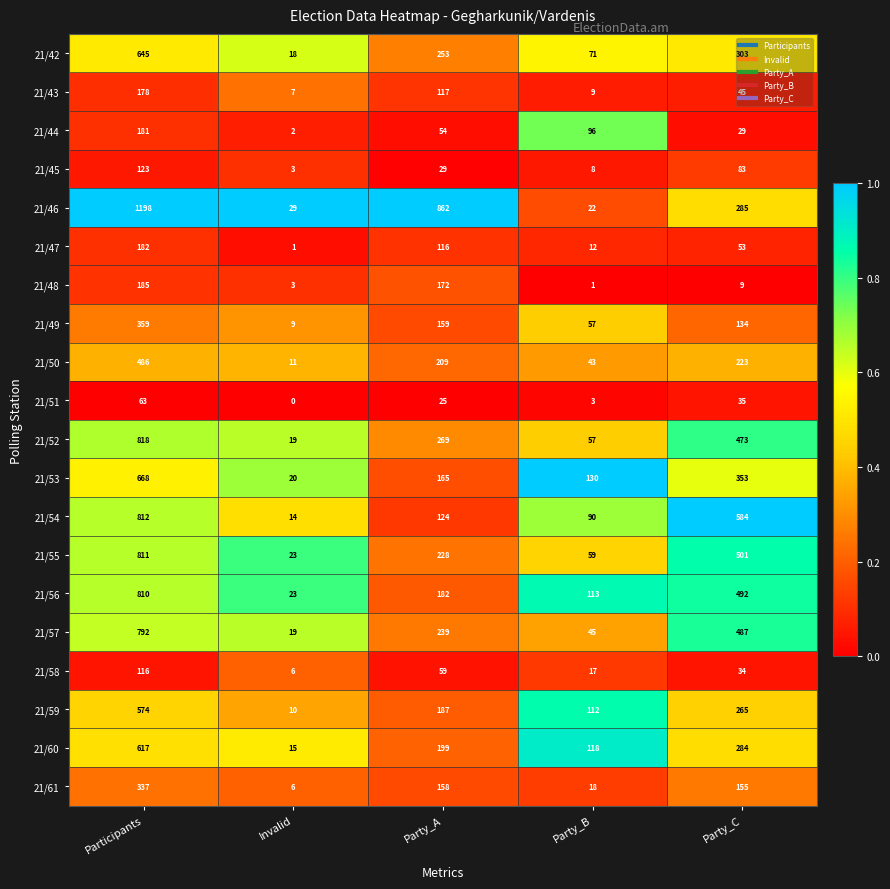

At which label is 21/54 closest to 413?

Party_C